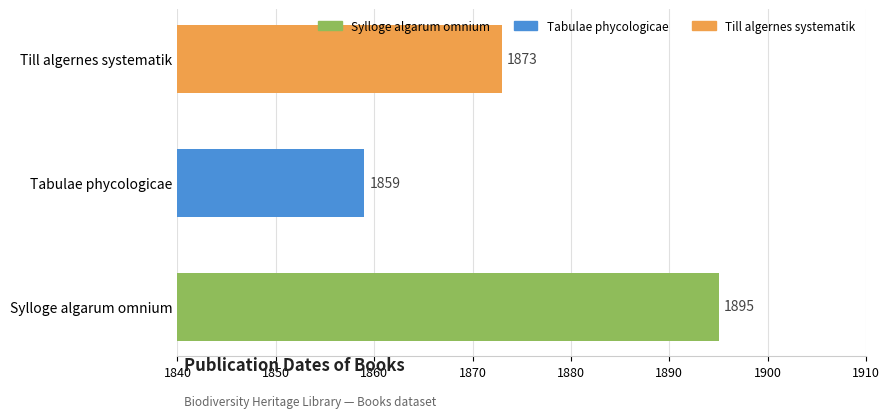

List the labels in order of value, largest first.

Sylloge algarum omnium, Till algernes systematik, Tabulae phycologicae